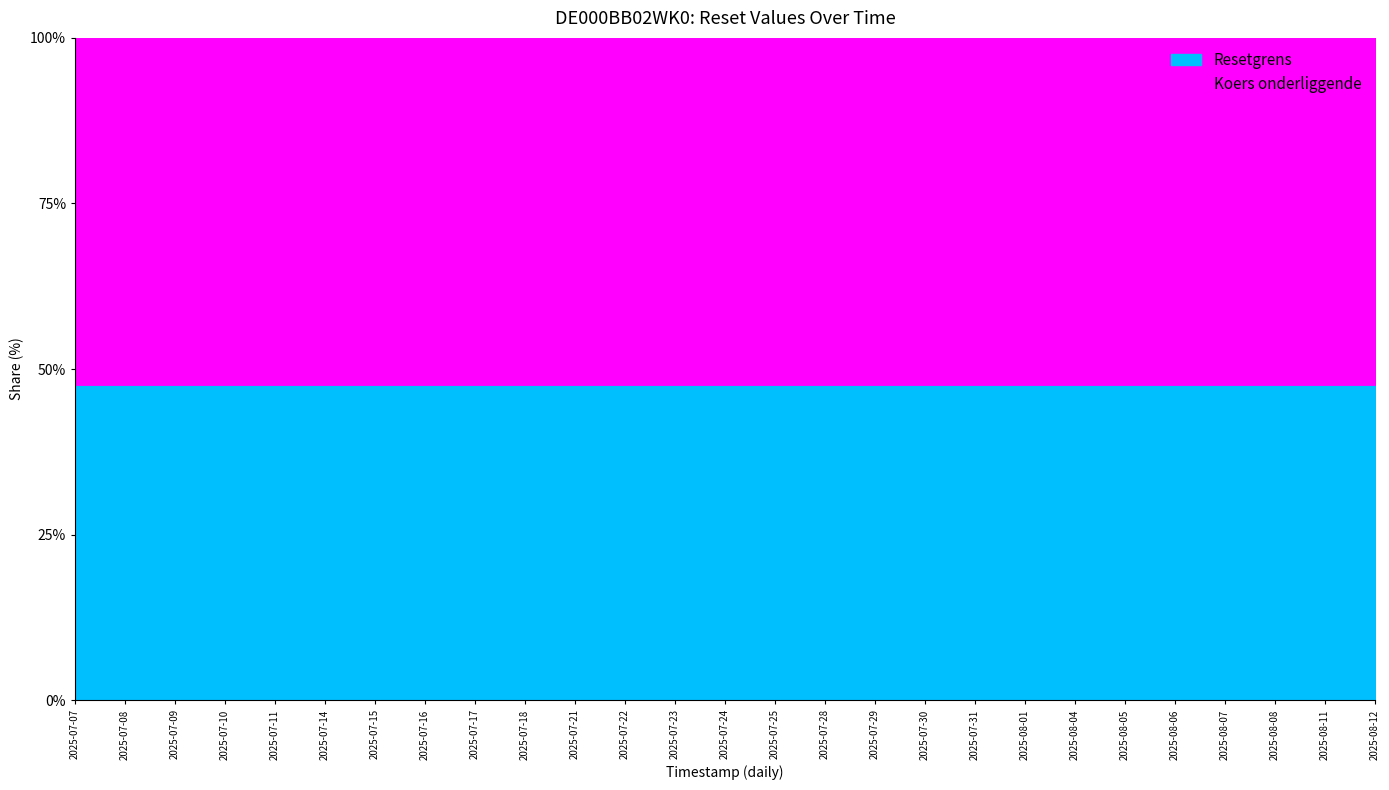

What is the total value across all series at 2025-07-24?

100.0